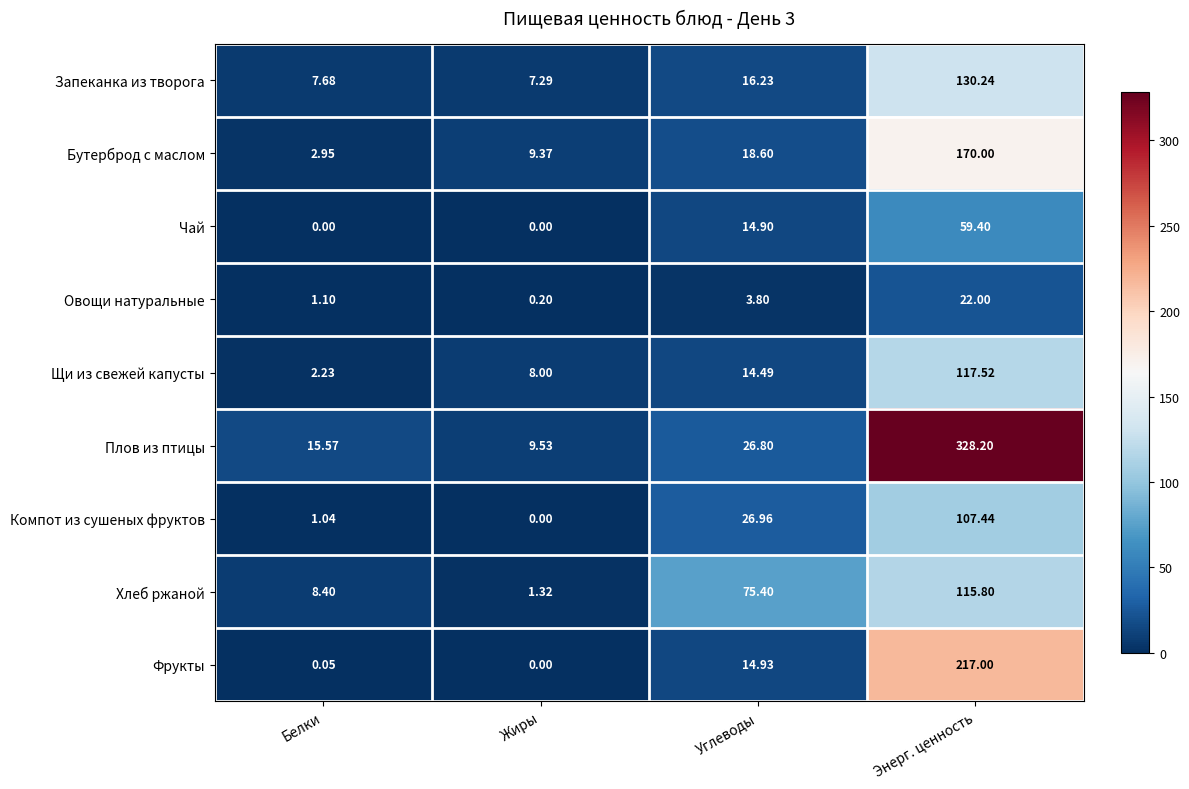

At which label does Фрукты reach its peak?

Энерг. ценность